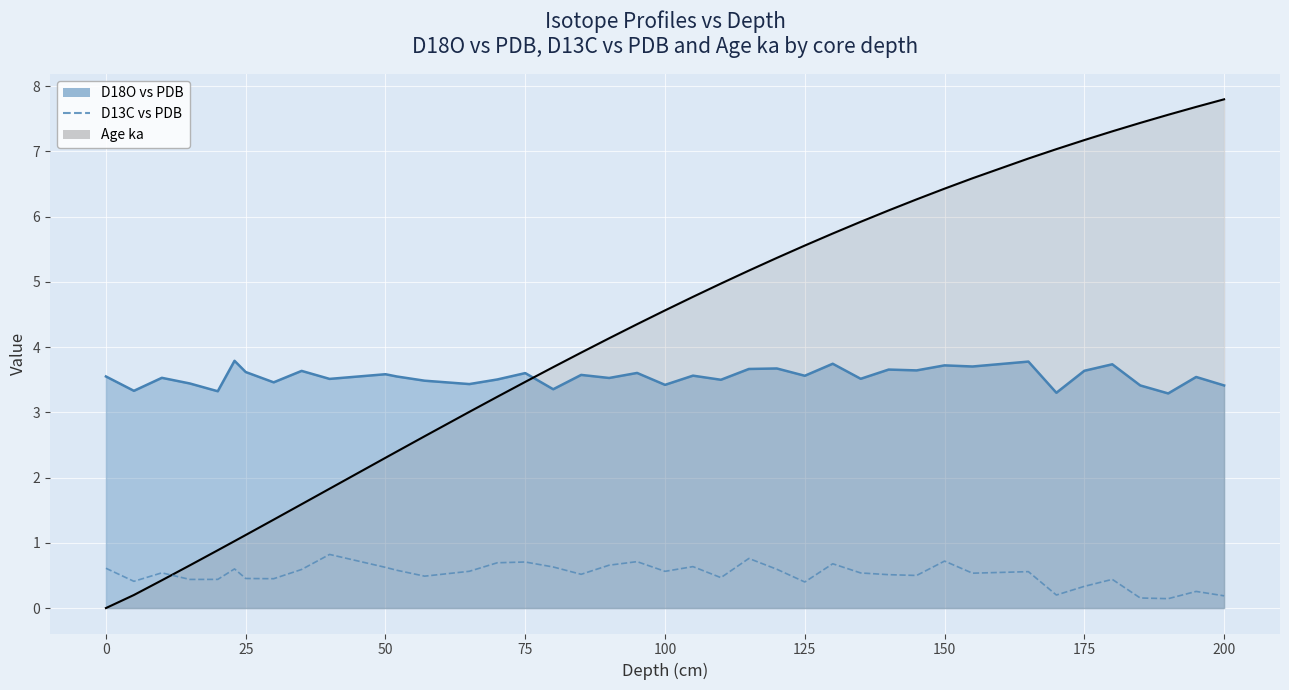

Does the chart display data point markers on the line(s)?

No